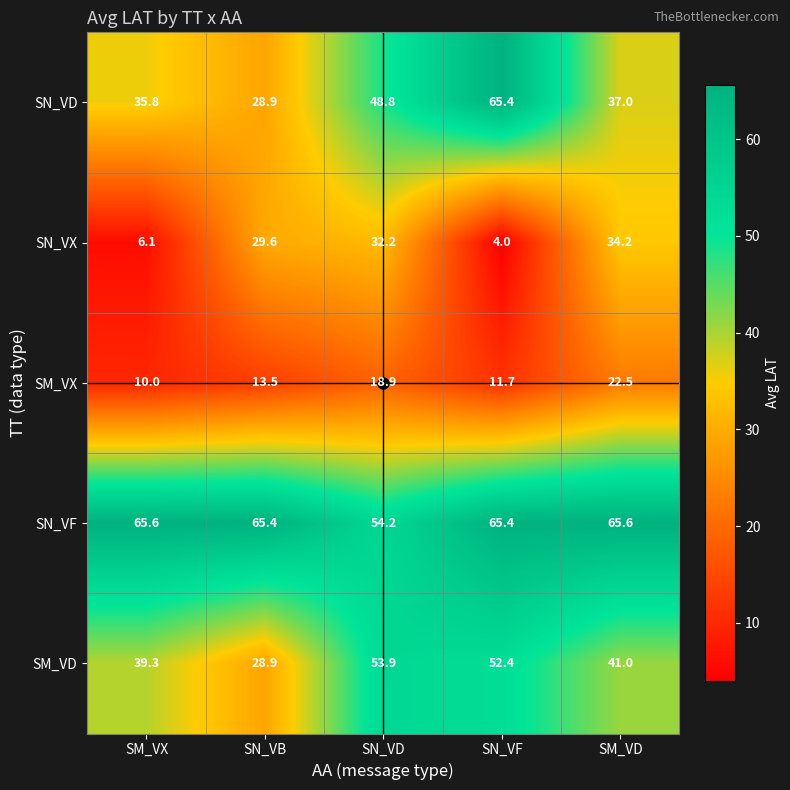

What is the maximum value shown in the chart?

65.6